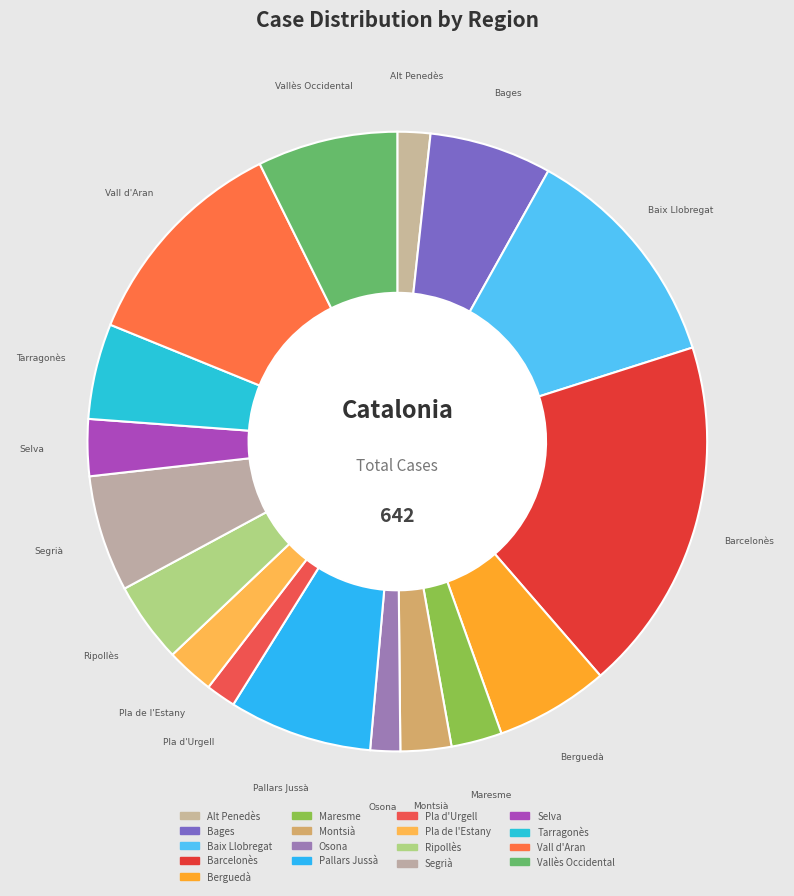

Is there any slice that represents more than half of the pie?

No